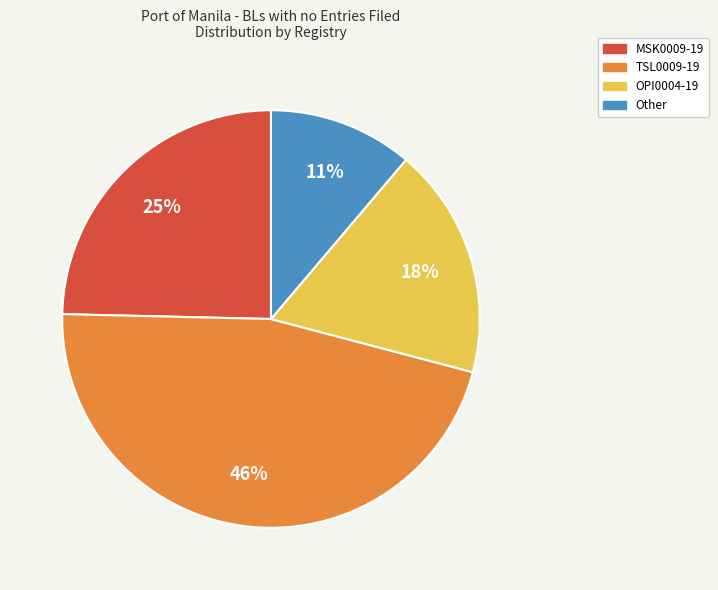

Between Other and OPI0004-19, which is larger?

OPI0004-19